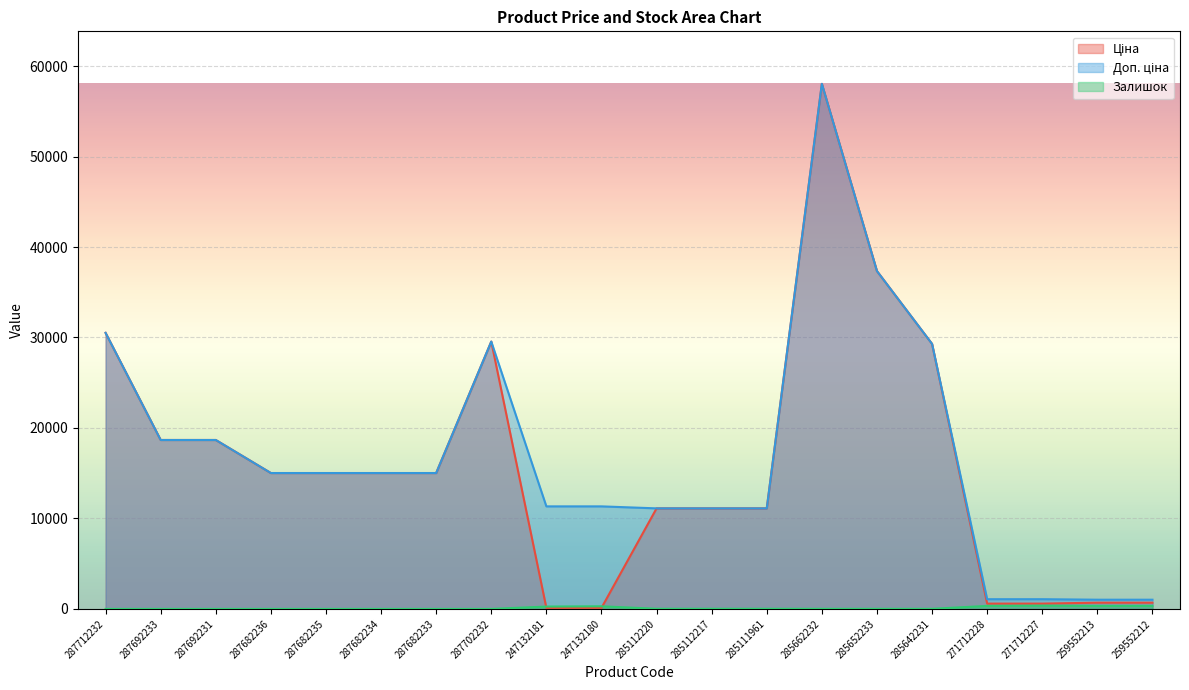

Which category has the highest value across all series?

285662232